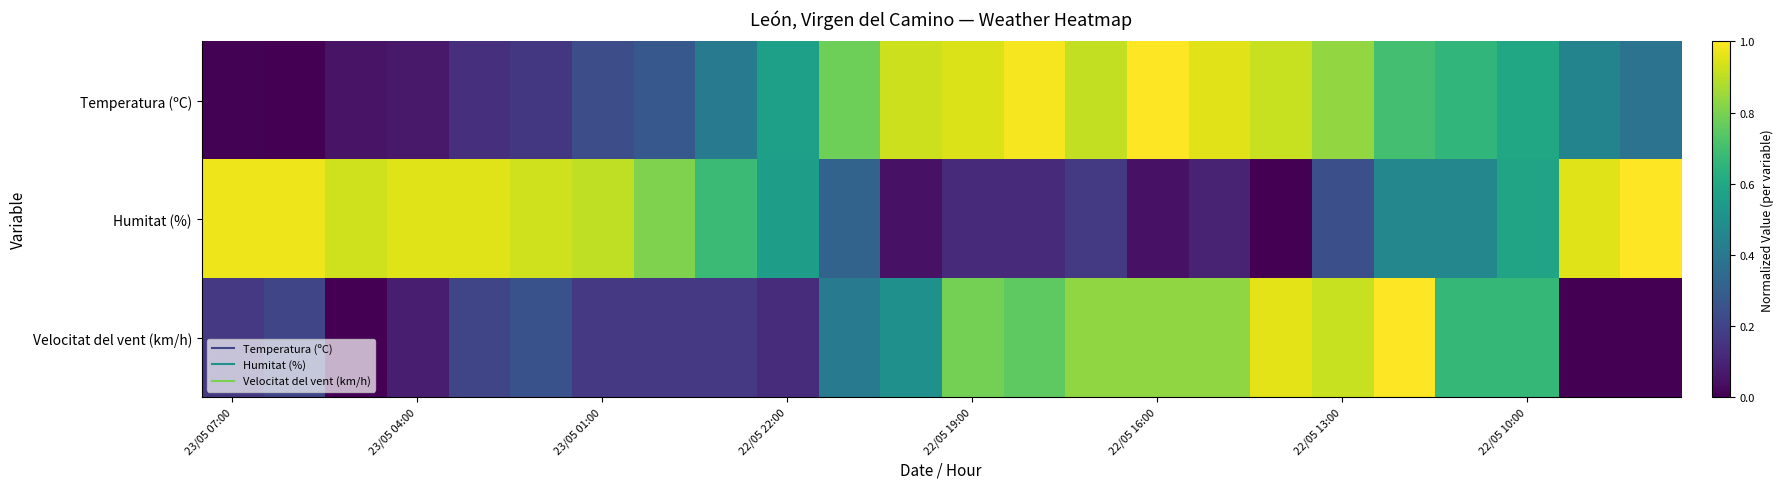

How many distinct data groups are displayed?

3